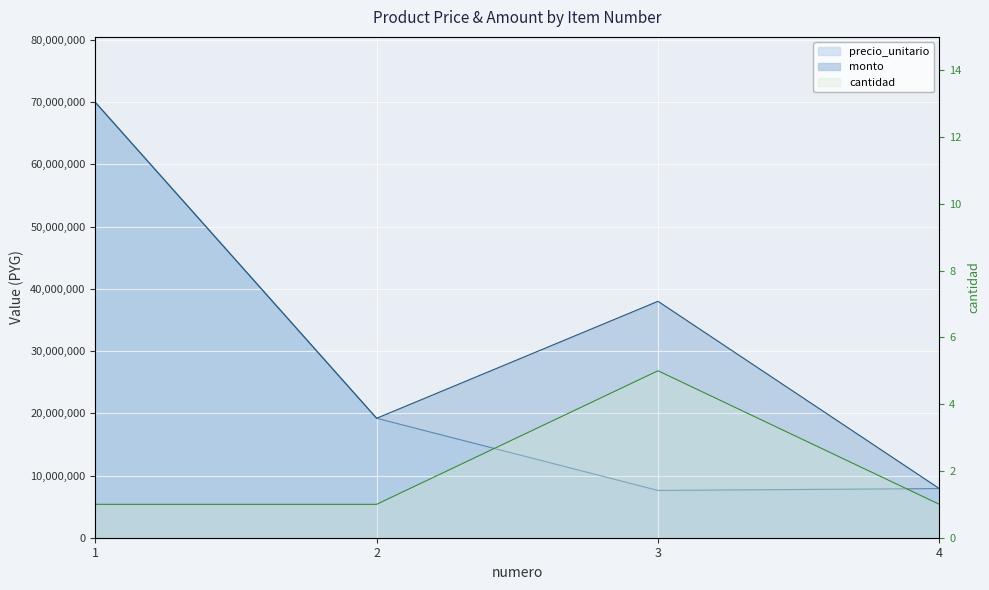

True or false: cantidad and precio_unitario cross at least once.

False